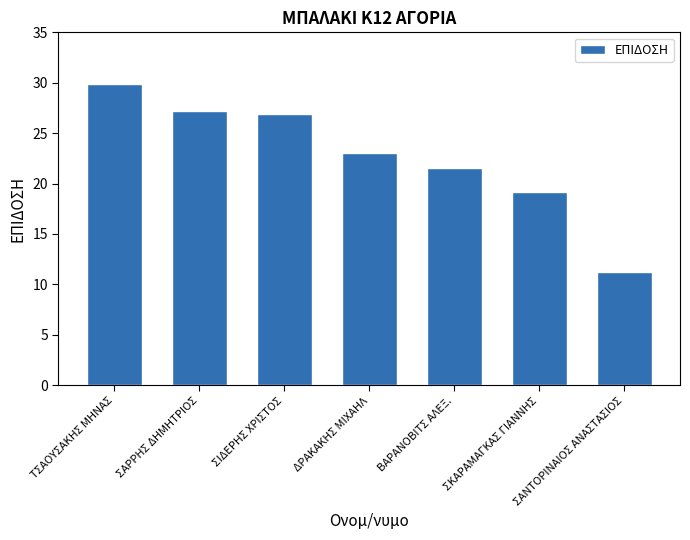

Is it true that the value at ΣΚΑΡΑΜΑΓΚΑΣ ΓΙΑΝΝΗΣ is 32.4?

False